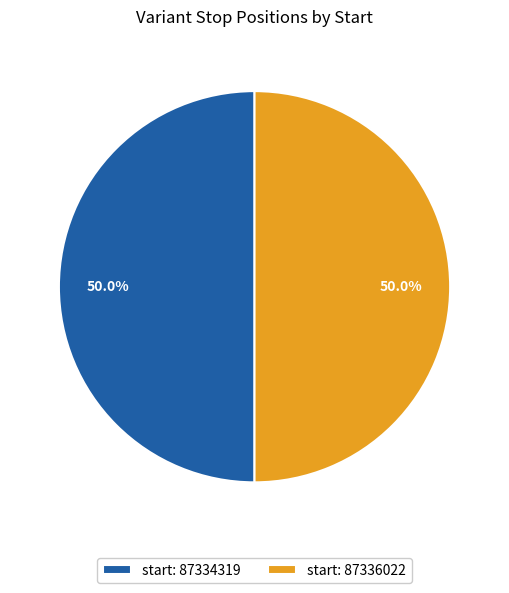

What is the ratio of the value at start: 87334319 to the value at start: 87336022?

1.0